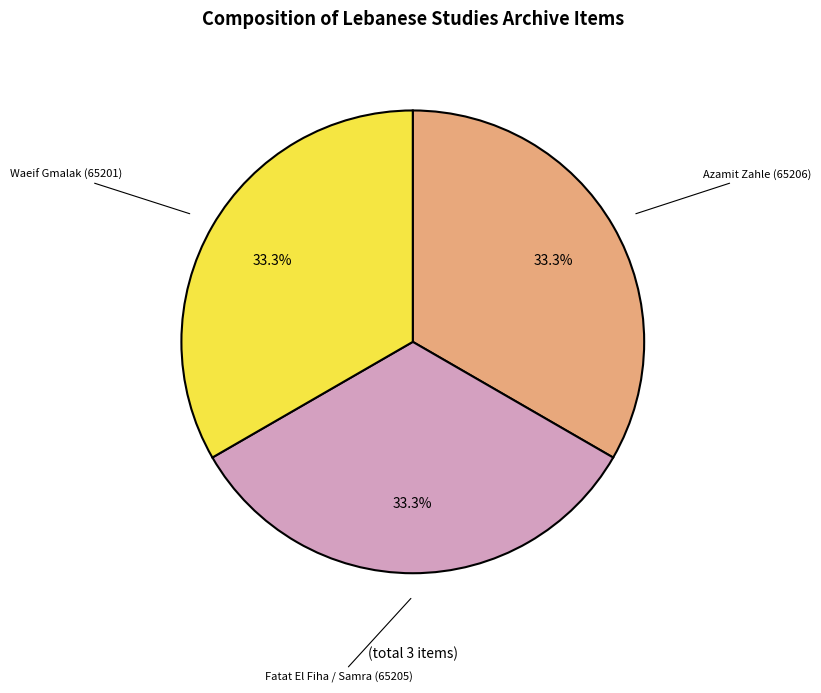

What percentage is the Waeif Gmalak (65201) slice, to the nearest percent?

33%